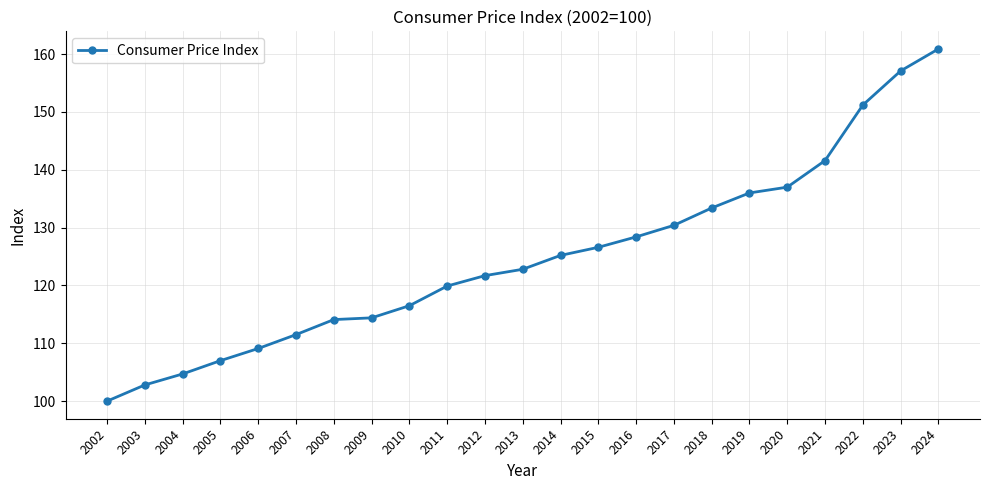

How many values are below 122?

11